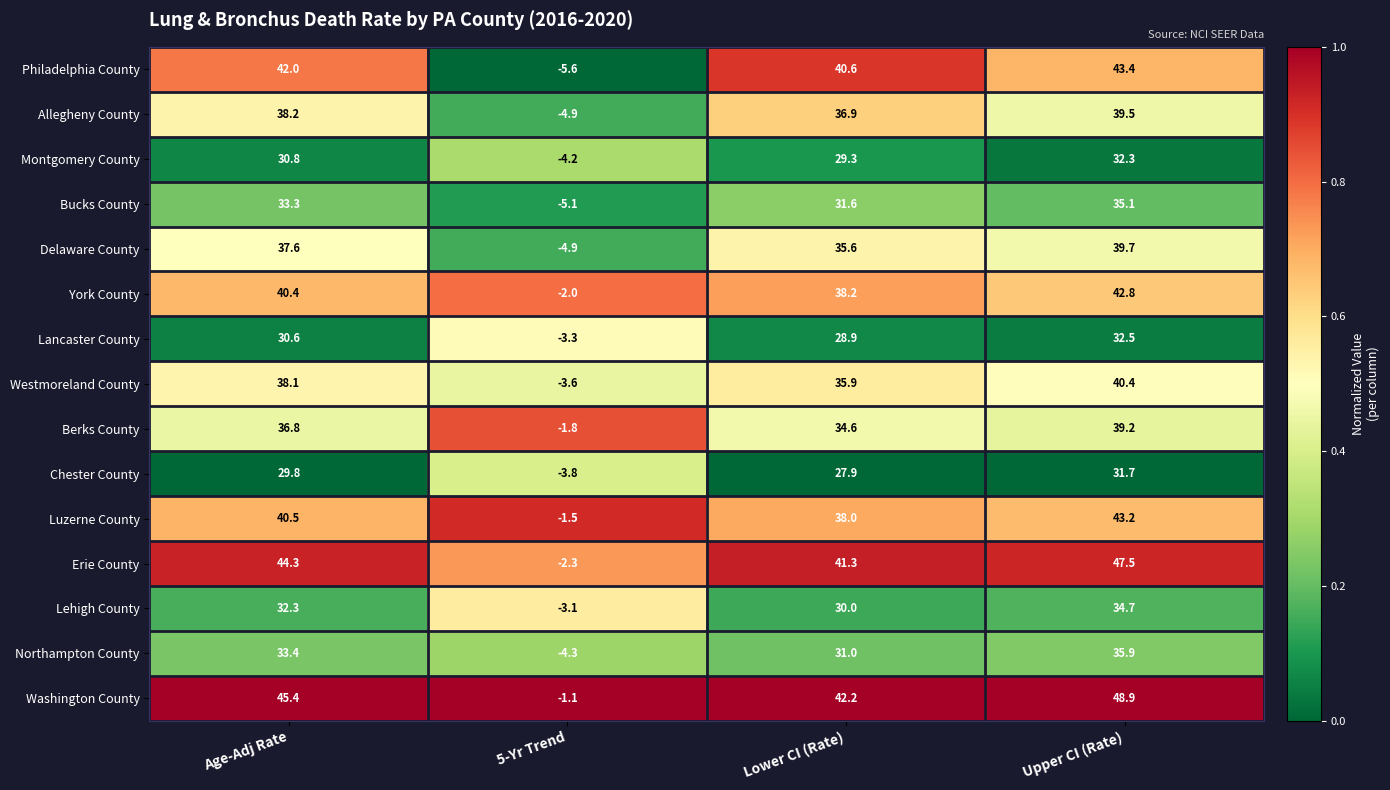

Which category has the lowest value in the Luzerne County series?

5-Yr Trend